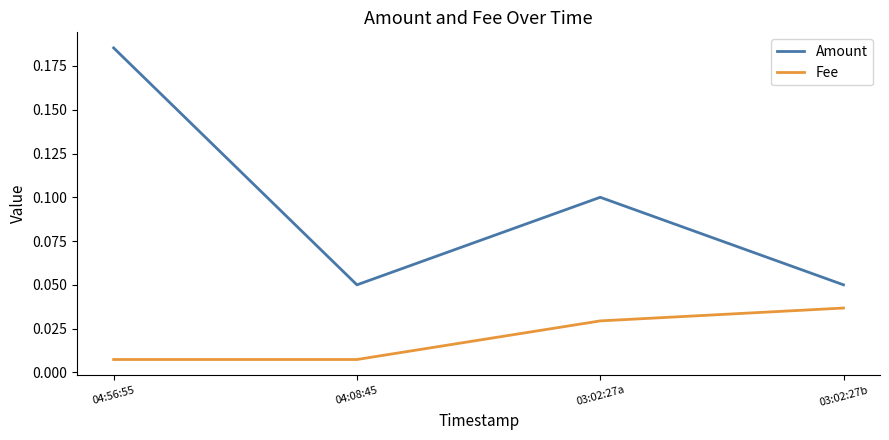

True or false: Amount and Fee intersect in this chart.

False